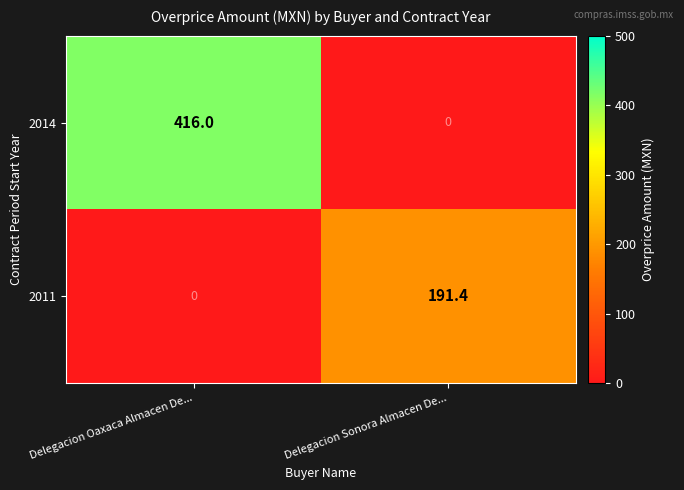

The 2014 series shows 416.0 at Delegacion Oaxaca Almacen De.... True or false?

True